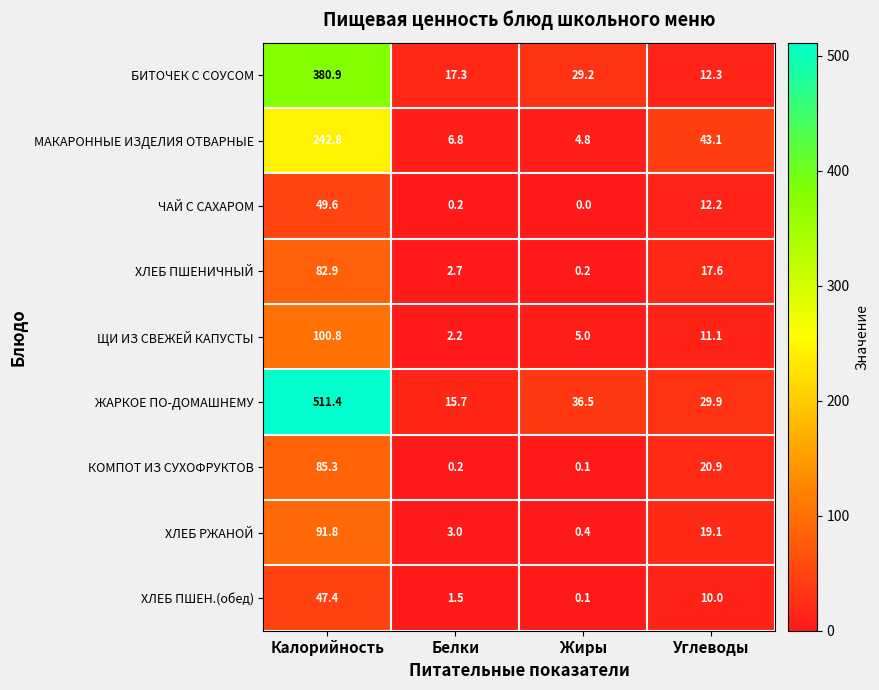

Which series changed the most between Жиры and Углеводы?

МАКАРОННЫЕ ИЗДЕЛИЯ ОТВАРНЫЕ